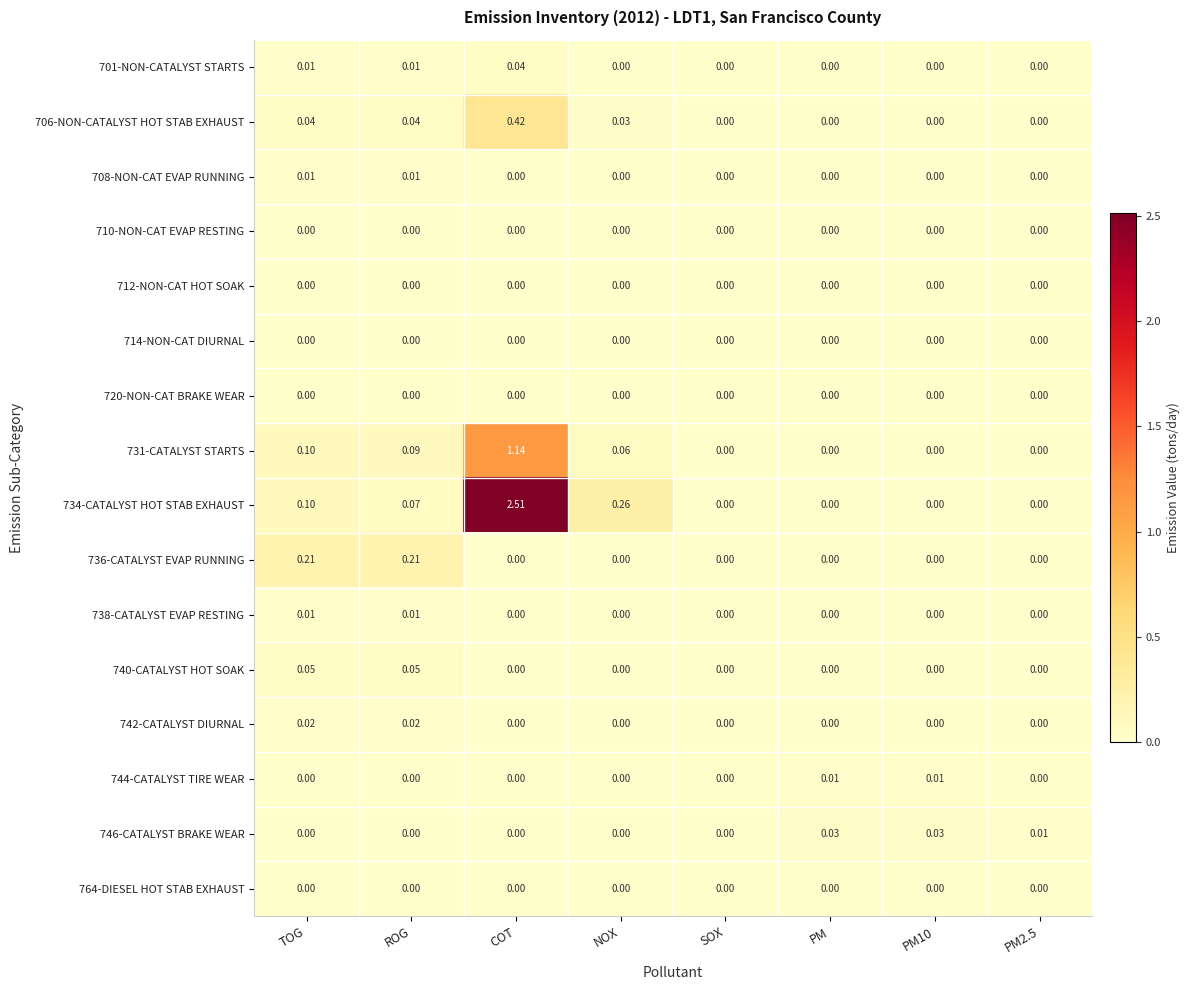

At which category is the sum across all series the highest?

COT